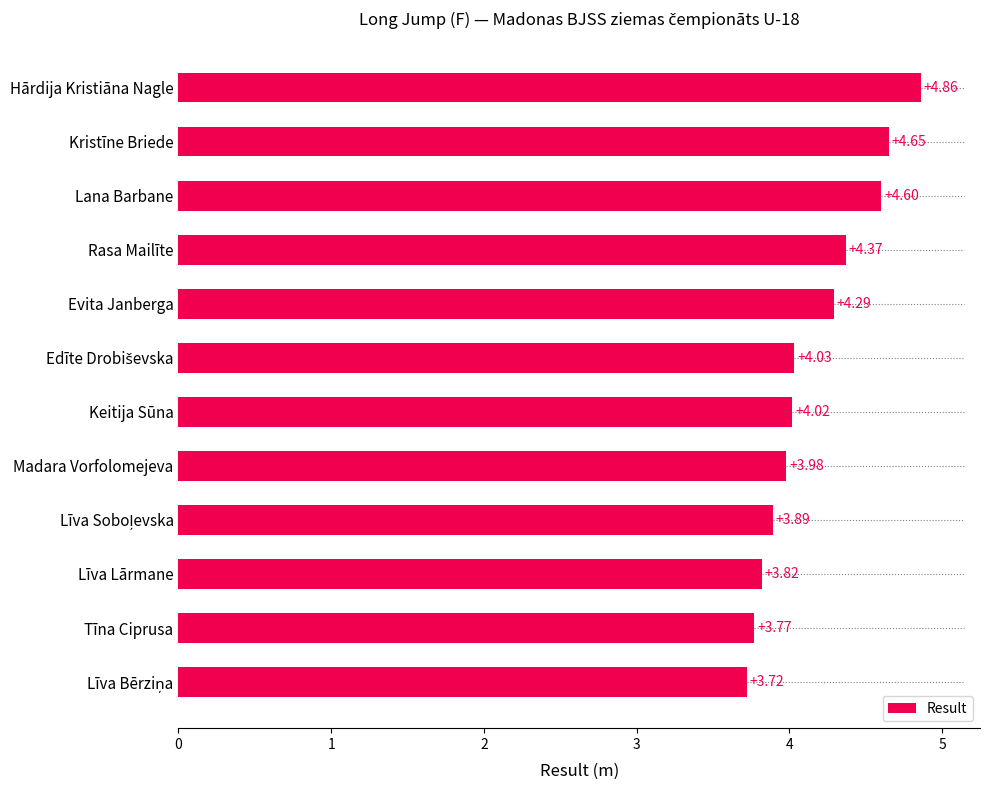

What is the average value?

4.2